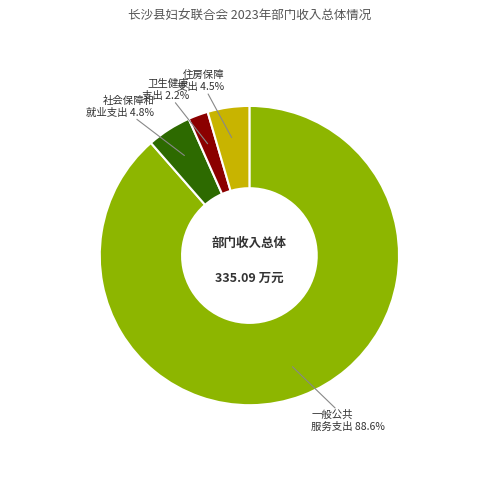

Does any single category account for the majority?

Yes